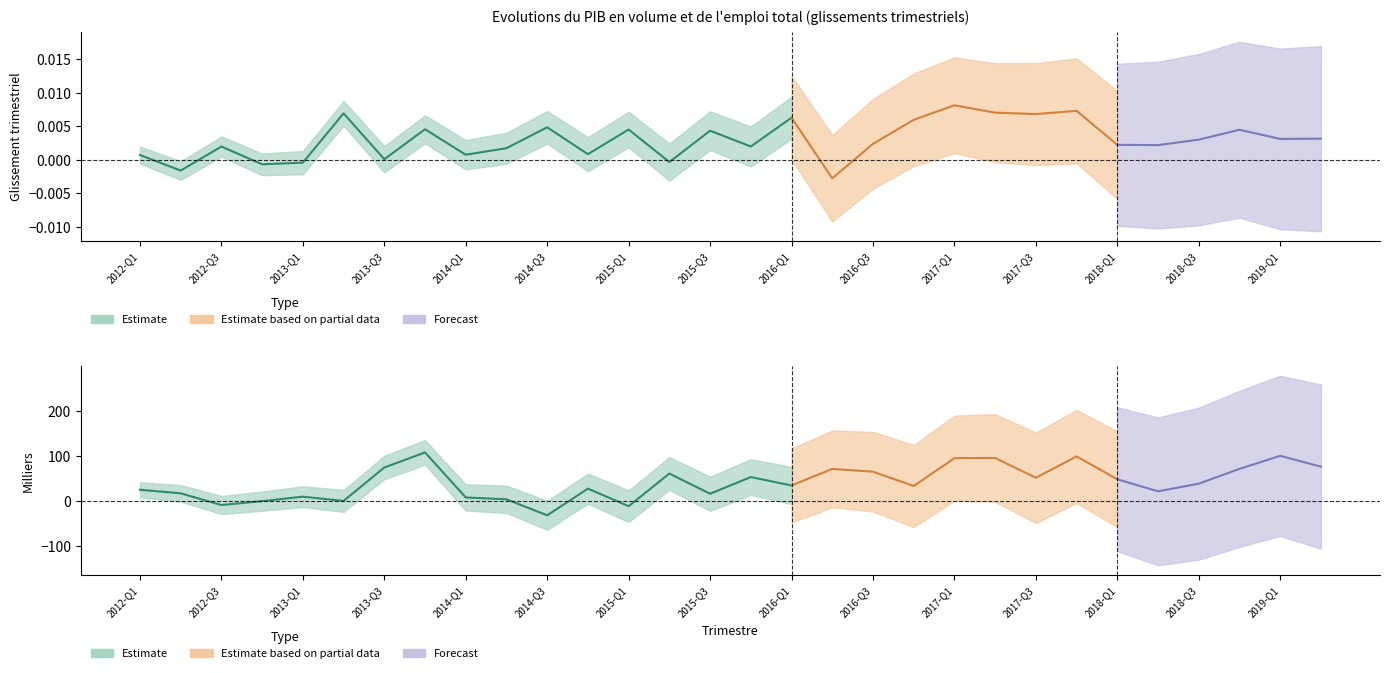

Is it true that pib equals 0.0 at 21?

True